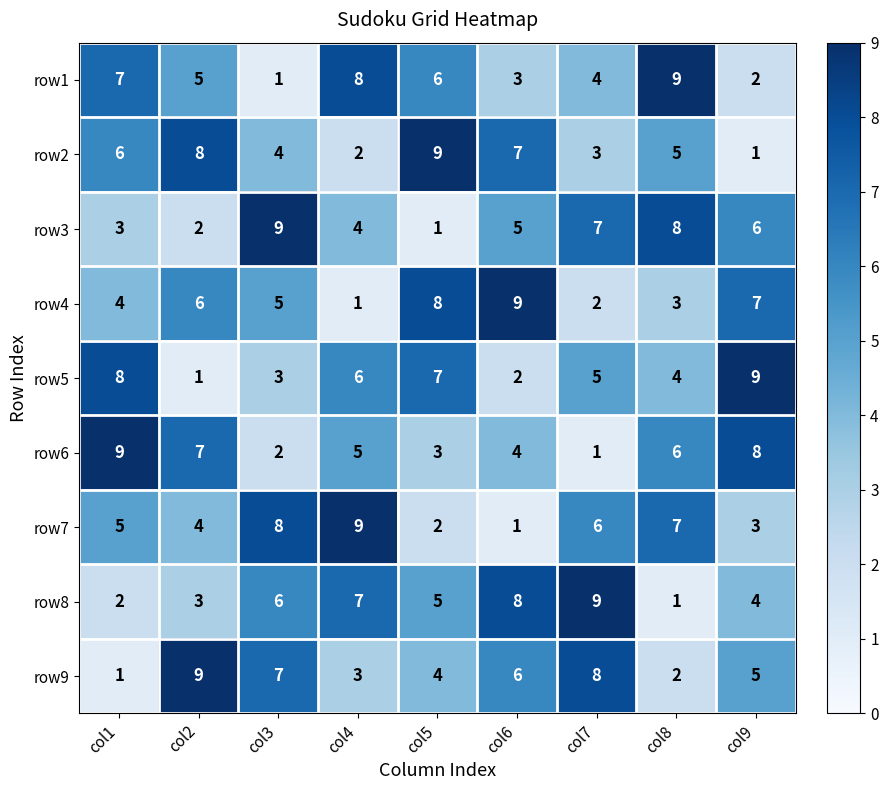

At which label does row6 reach its peak?

col1